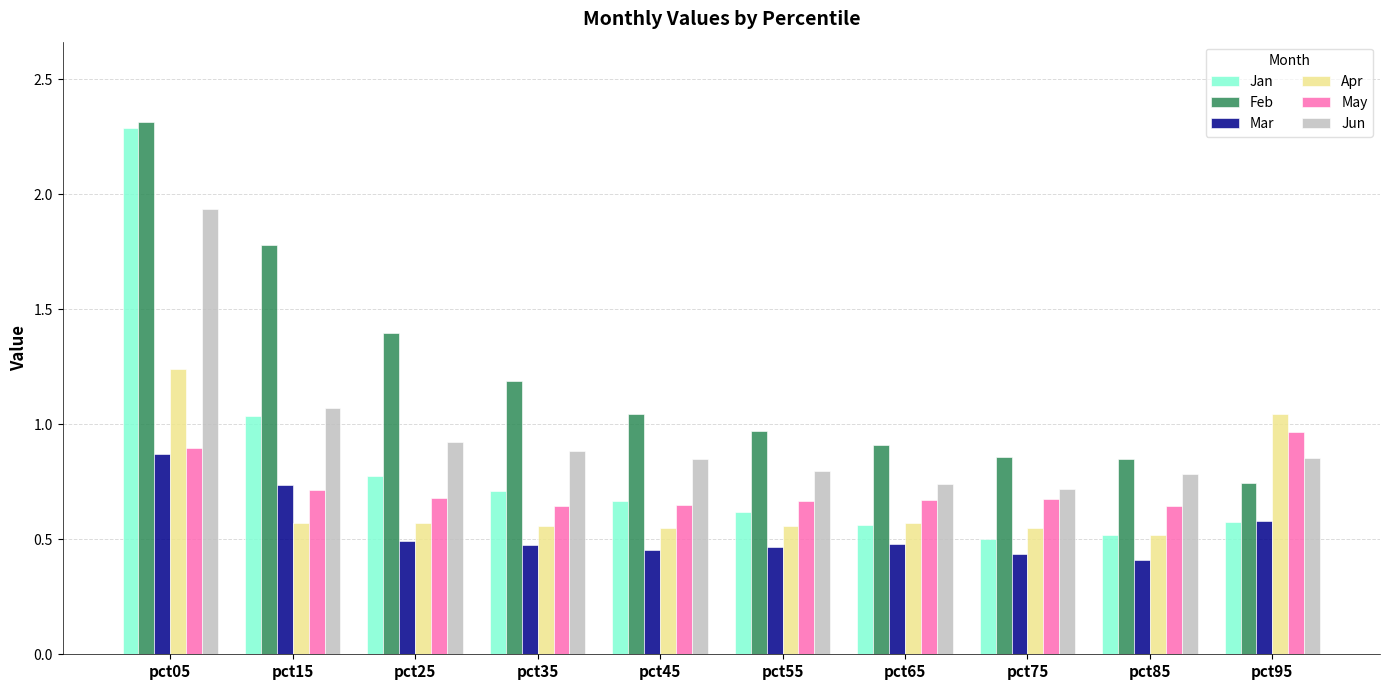

The Mar series shows 0.2 at pct35. True or false?

False